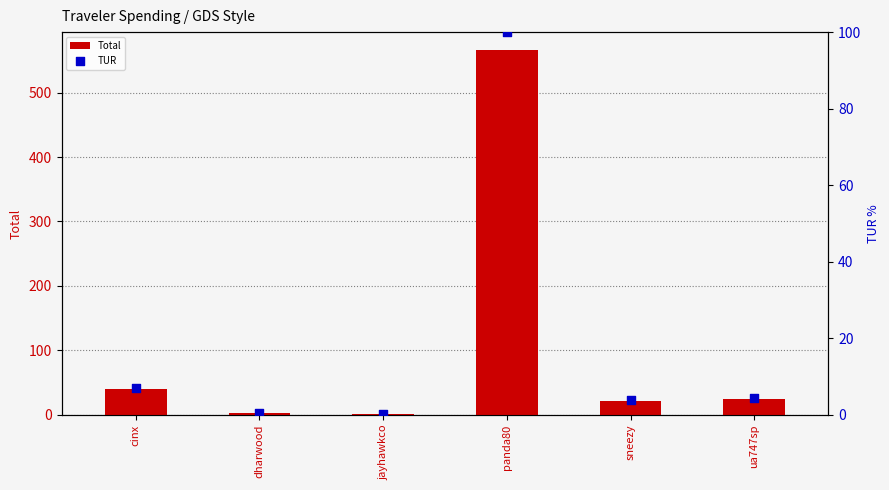

Which series has the widest spread of Y values?

Total